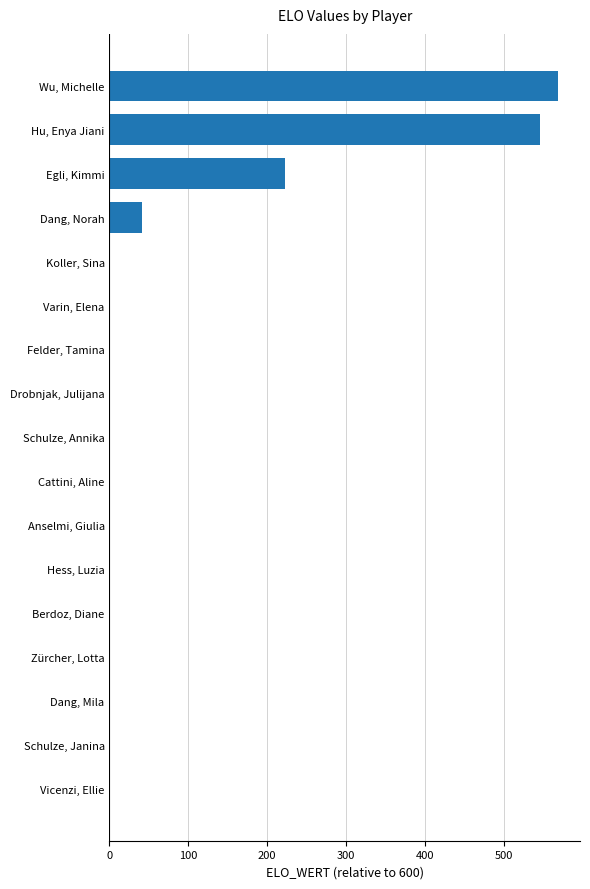

Which has a higher value, Schulze, Janina or Egli, Kimmi?

Egli, Kimmi